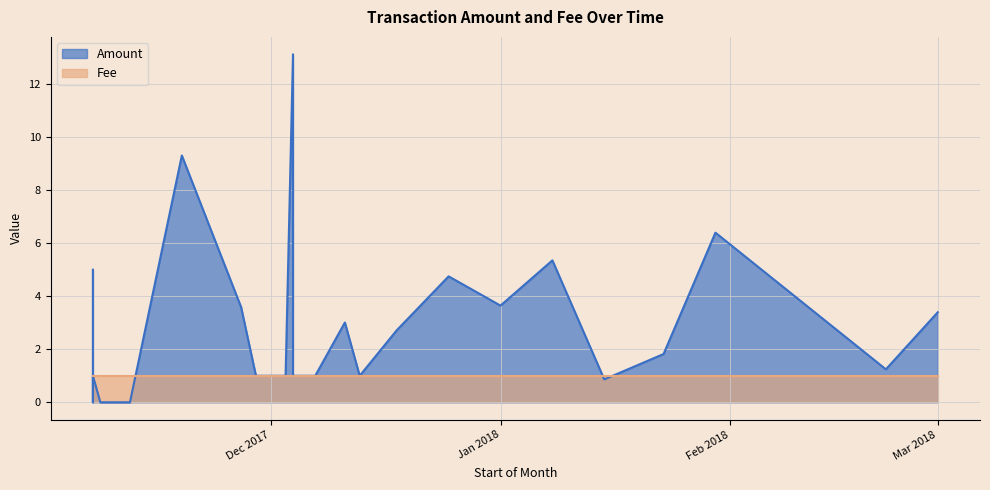

The Fee series shows 1.6 at 2018-01-01. True or false?

False